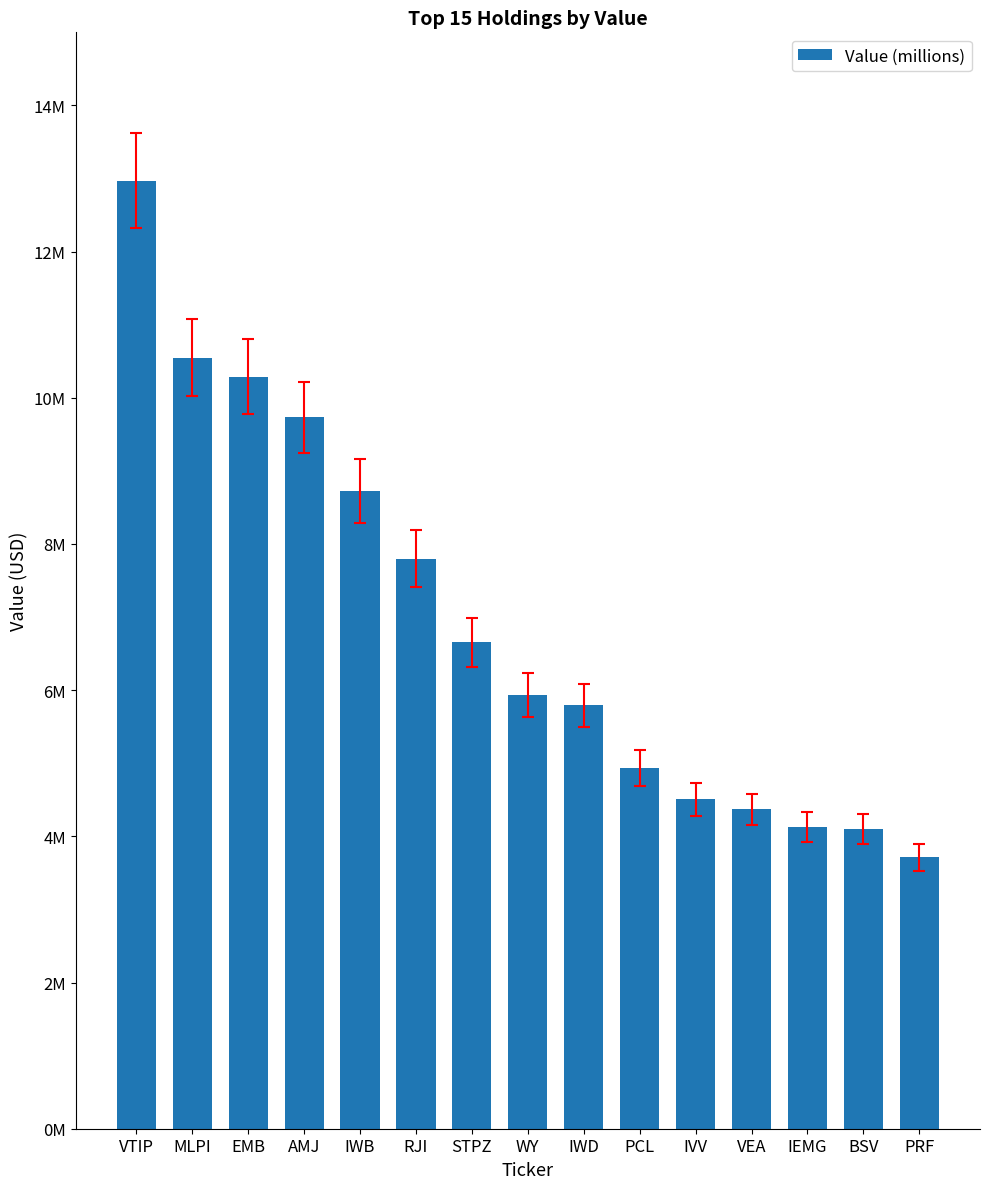

True or false: the data shows 20213792 at VTIP.

False